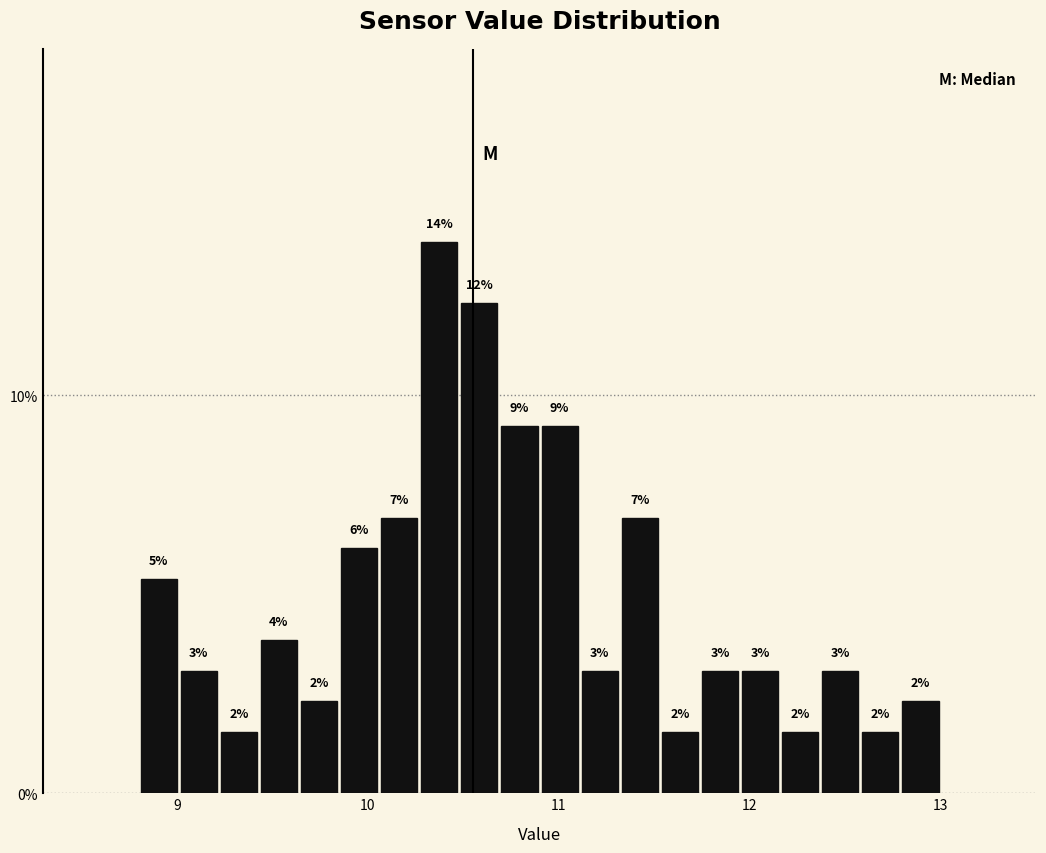

Around what value on the x-axis is the tallest bar? Give the approximate position of its centre, as read against the axis.

10.4